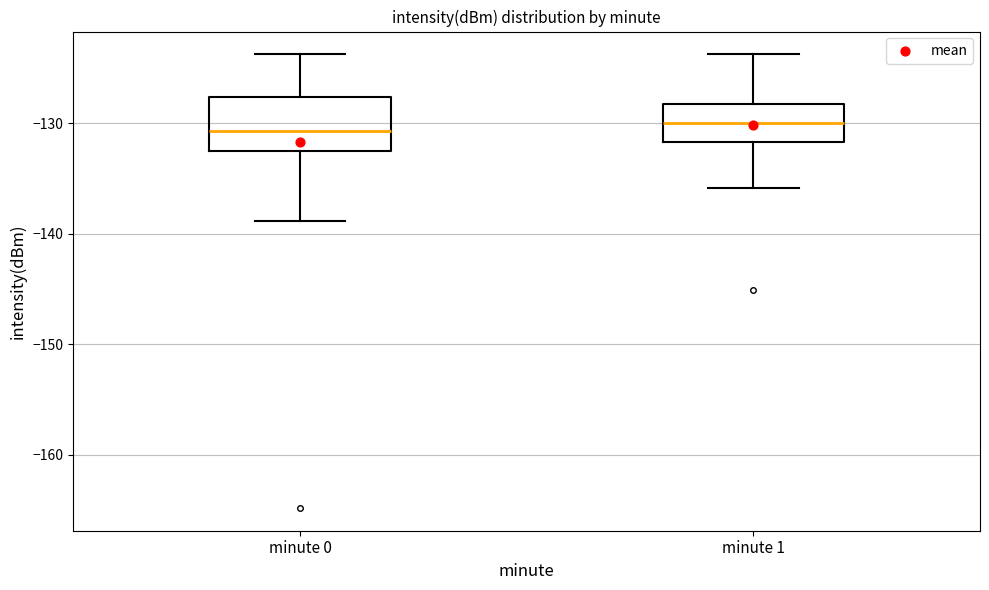

Reading left to right, transcribe this box plot: for each box, give where its median line is, the range the box spans, and where its two whiskers end, as read against the y-axis. The values are not printed on the chart, so give them approximately, as read against the axis.

minute 0: median -131, box -133 to -128, whiskers -139 to -124
minute 1: median -130, box -132 to -128, whiskers -136 to -124